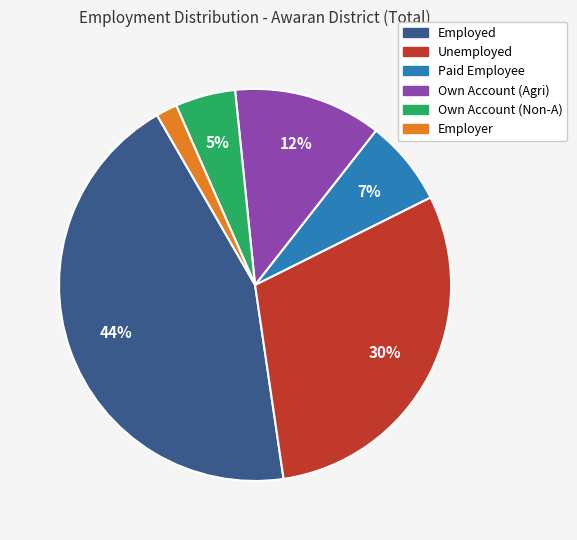

Which has a higher value, Own Account (Agri) or Employed?

Employed